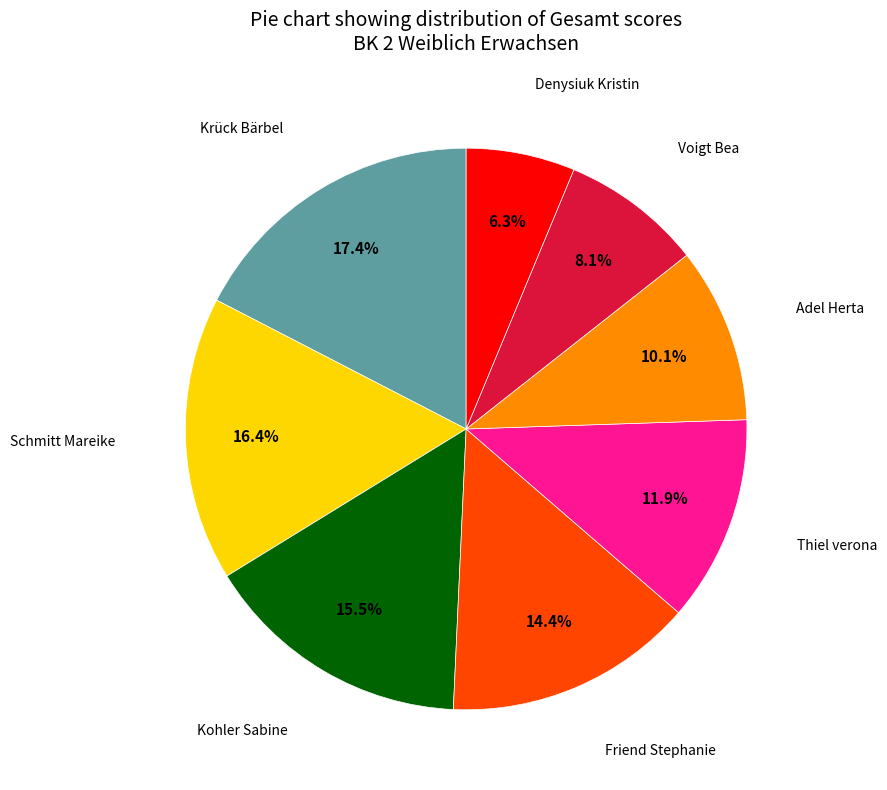

Is there a majority slice in this chart?

No